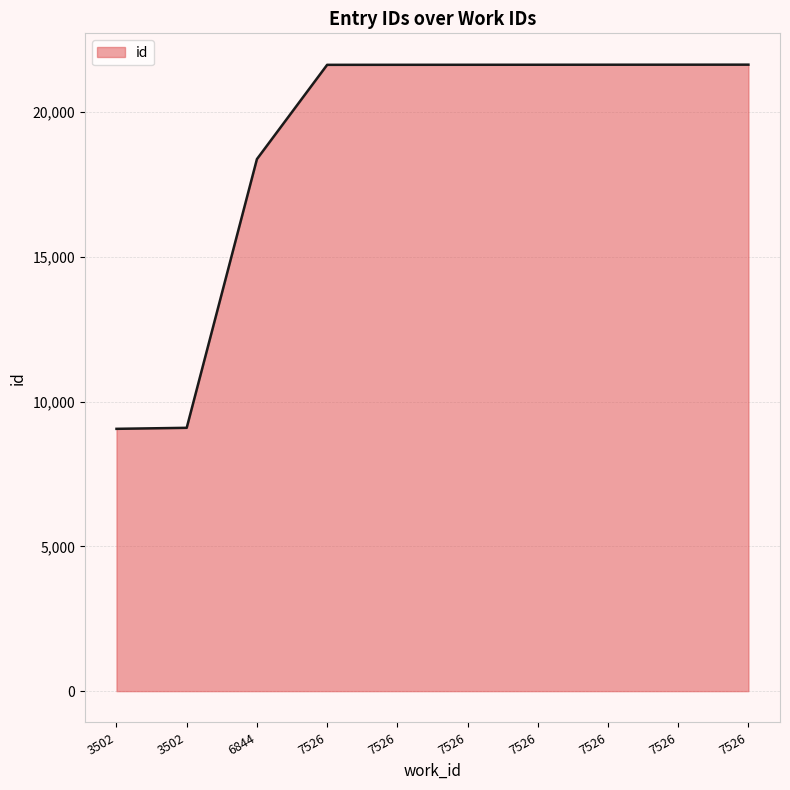

List the labels in order of value, smallest first.

3502, 3502, 6844, 7526, 7526, 7526, 7526, 7526, 7526, 7526